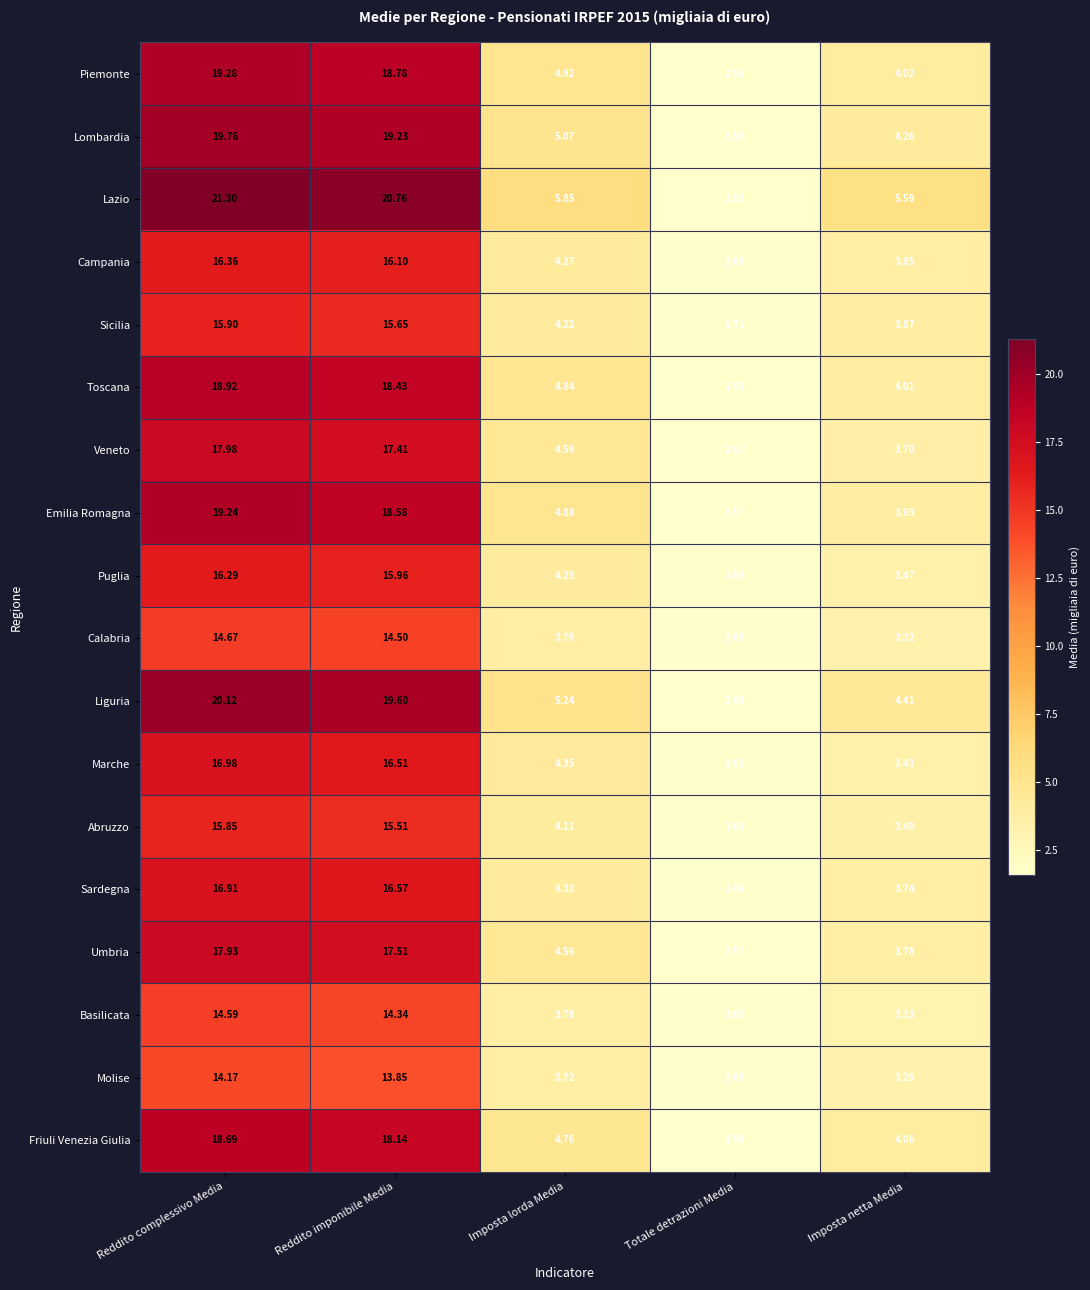

Which series changed the most between Reddito complessivo Media and Imposta lorda Media?

Lazio